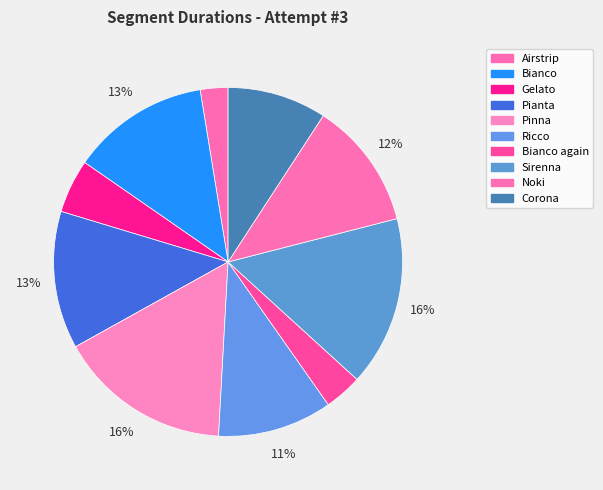

What is the change in value from Noki to Corona?

-210762